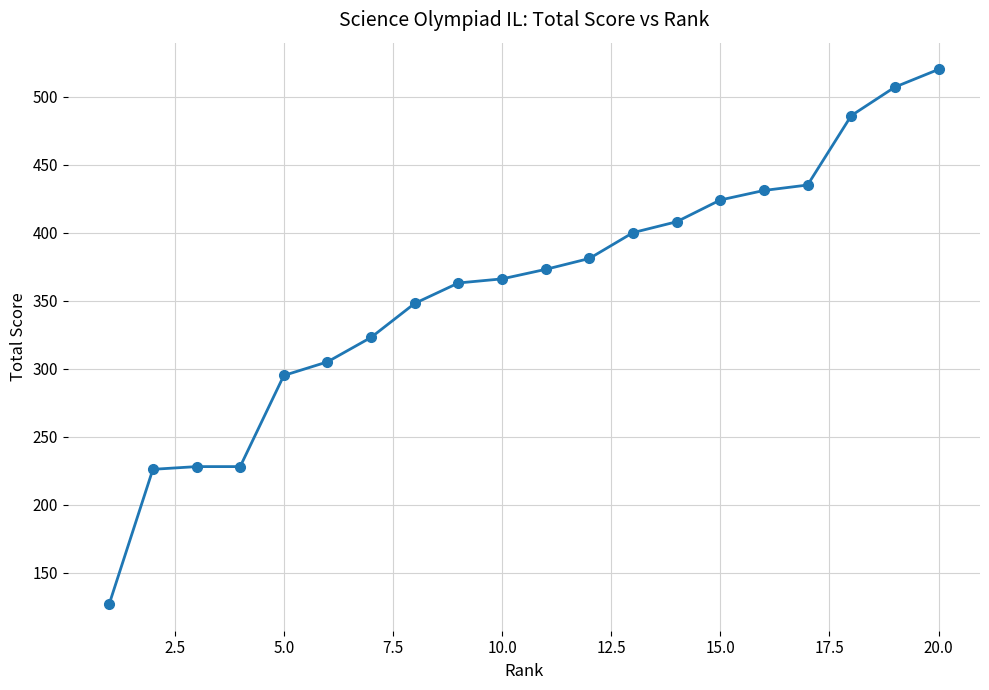

Reading left to right, what are all the values shown in this chart?

127	226	228	228	295	305	323	348	363	366	373	381	400	408	424	431	435	486	507	520